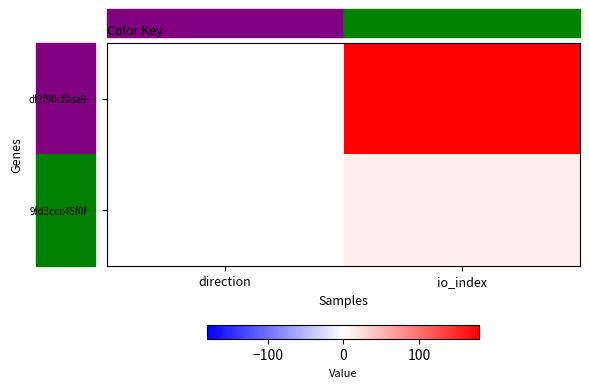

Reading left to right, extract all data points from this chart.

df2f90cf0aa9…: direction=-1	io_index=180
9fd3ccc45f0f…: direction=1	io_index=12